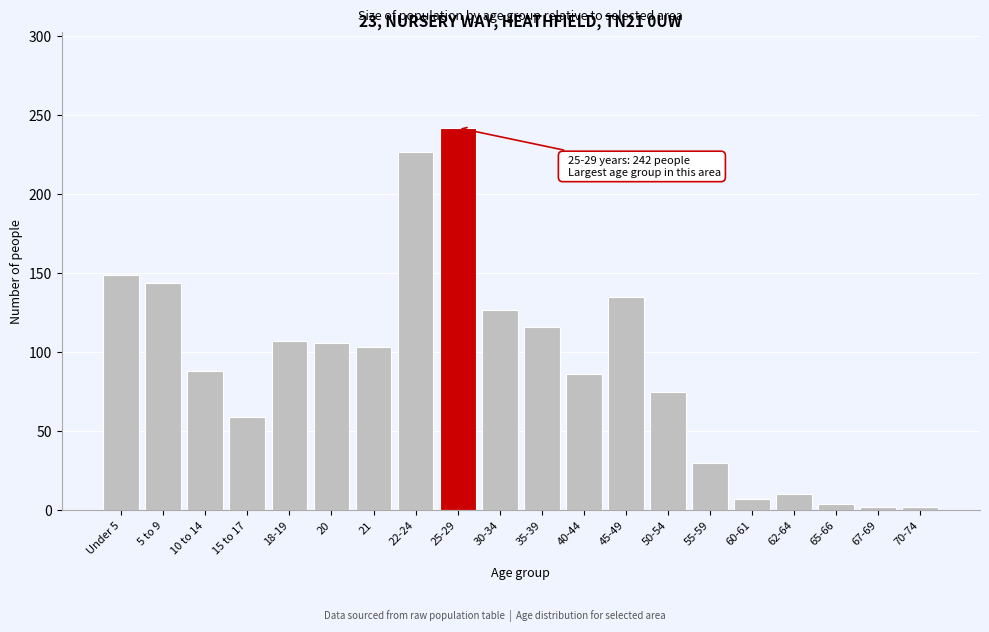

Between 21 and 40-44, which is larger?

21